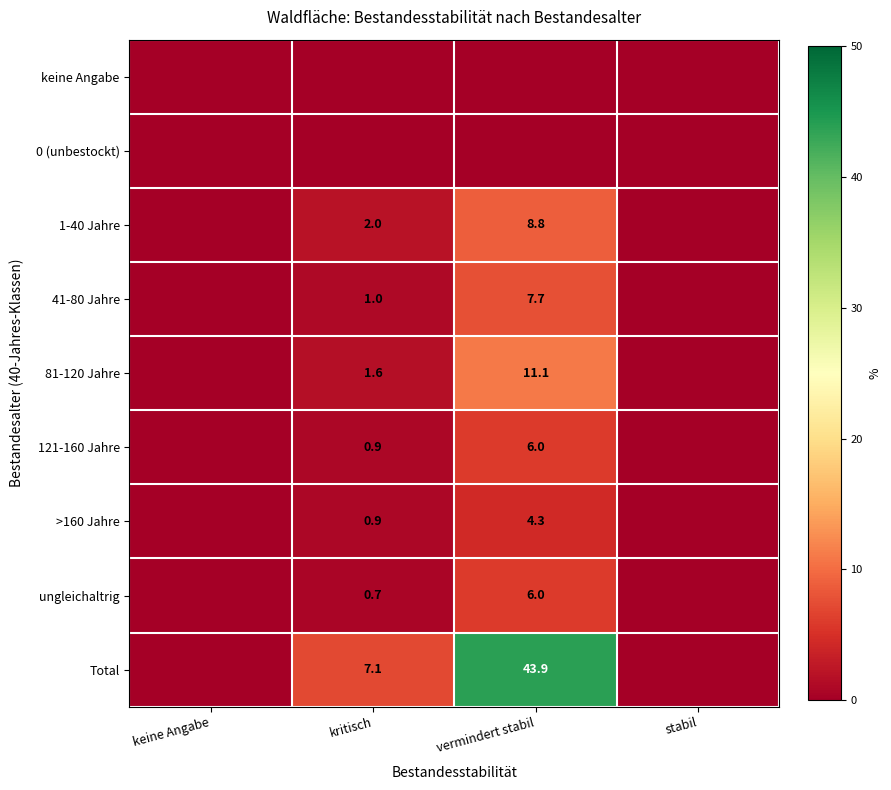

At which category is the sum across all series the highest?

vermindert stabil